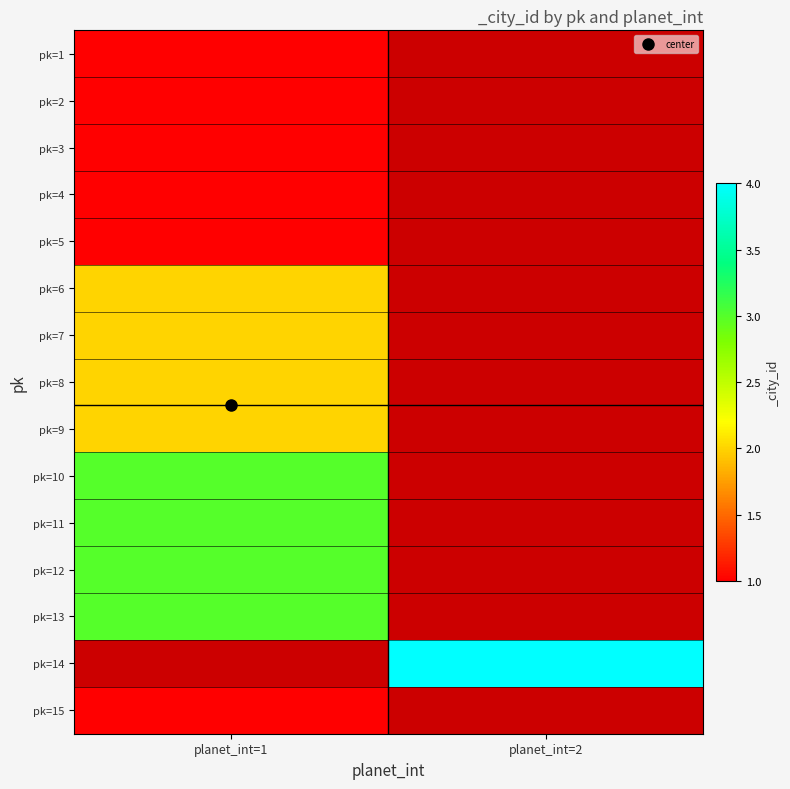

Rank the series at planet_int=1 from highest to lowest value.

pk=10, pk=11, pk=12, pk=13, pk=6, pk=7, pk=8, pk=9, pk=1, pk=2, pk=3, pk=4, pk=5, pk=14, pk=15